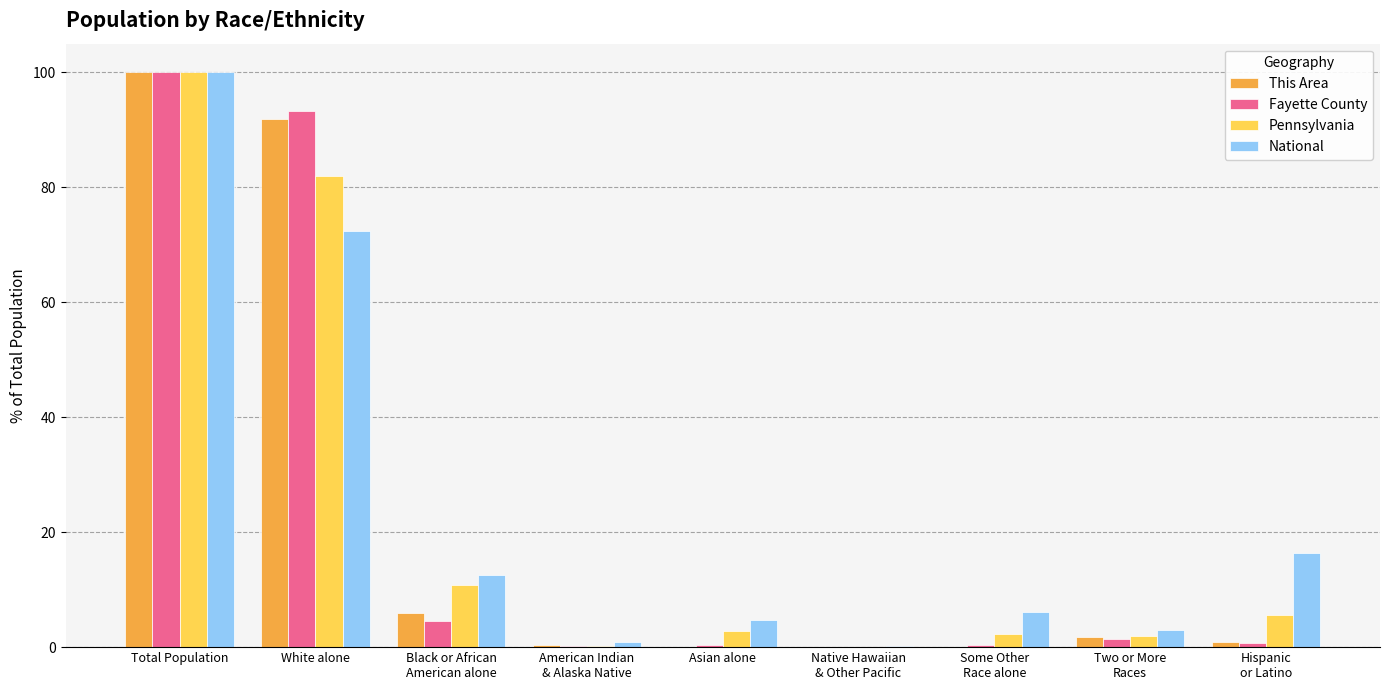

What is the total value across all series at Two or More
Races?

7.9